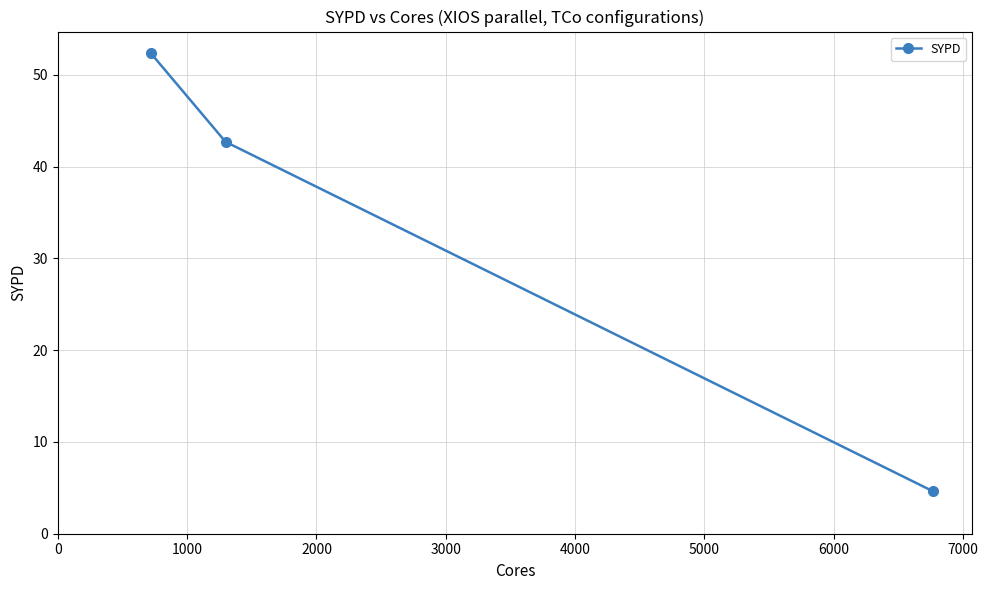

What is the sum of all values?

99.7